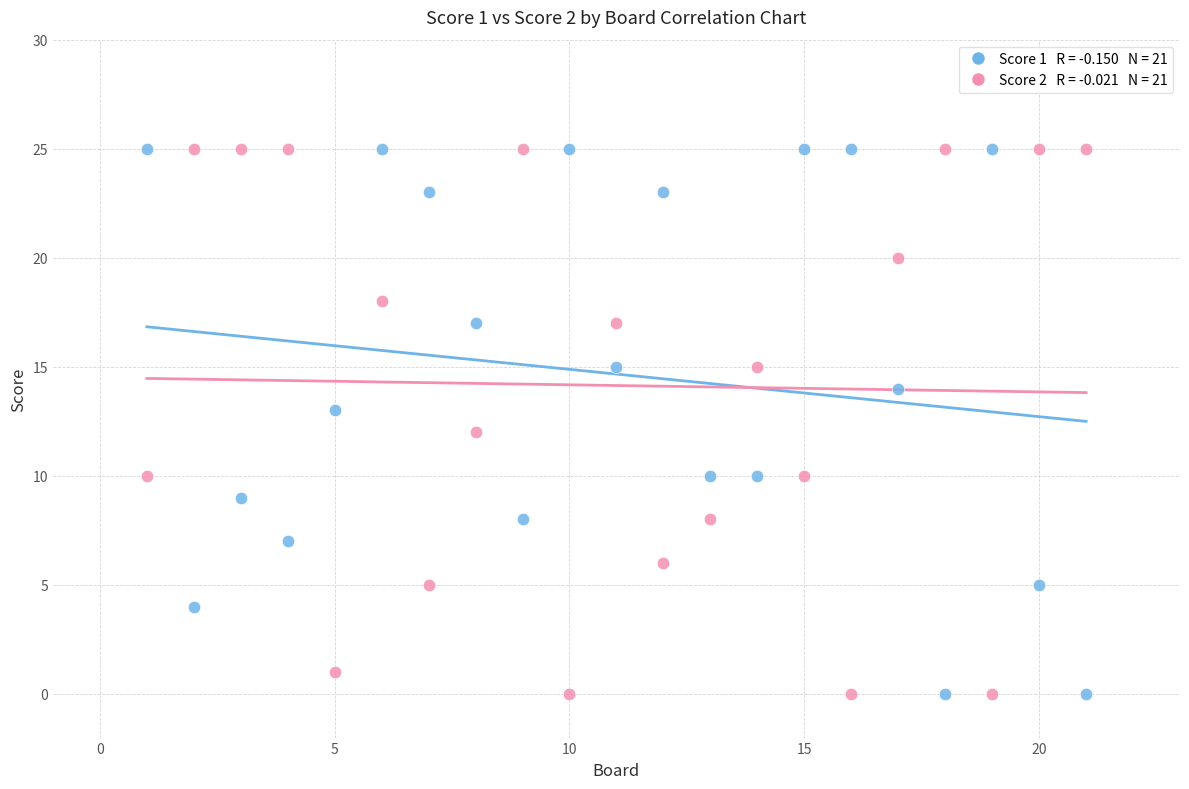

Across all data points, what is the range of Y values (max minus min)?

25